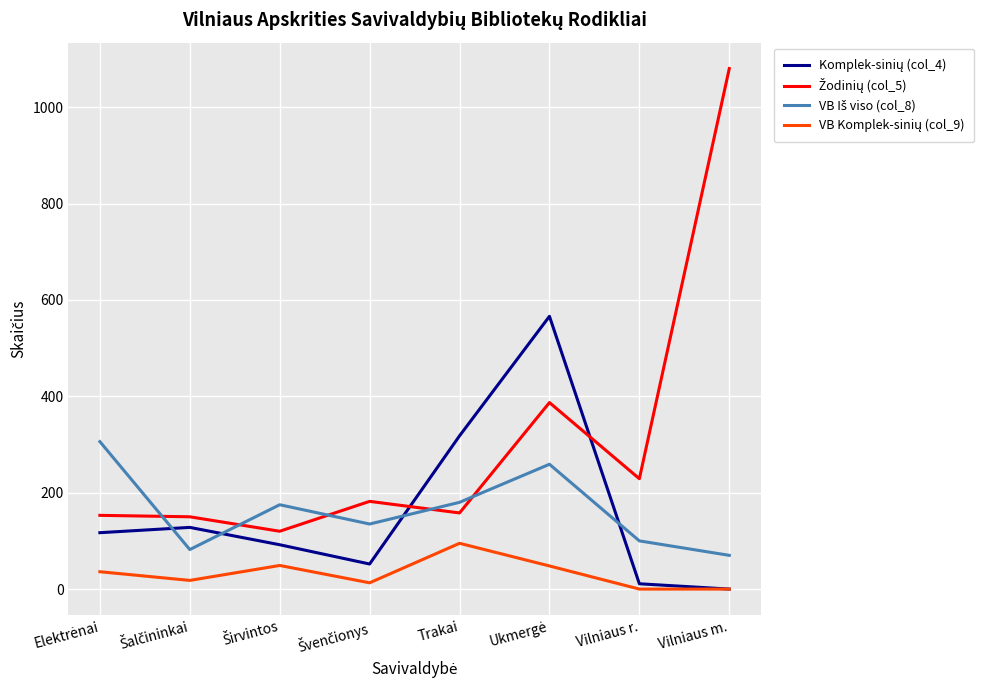

What is the maximum value shown in the chart?

1080